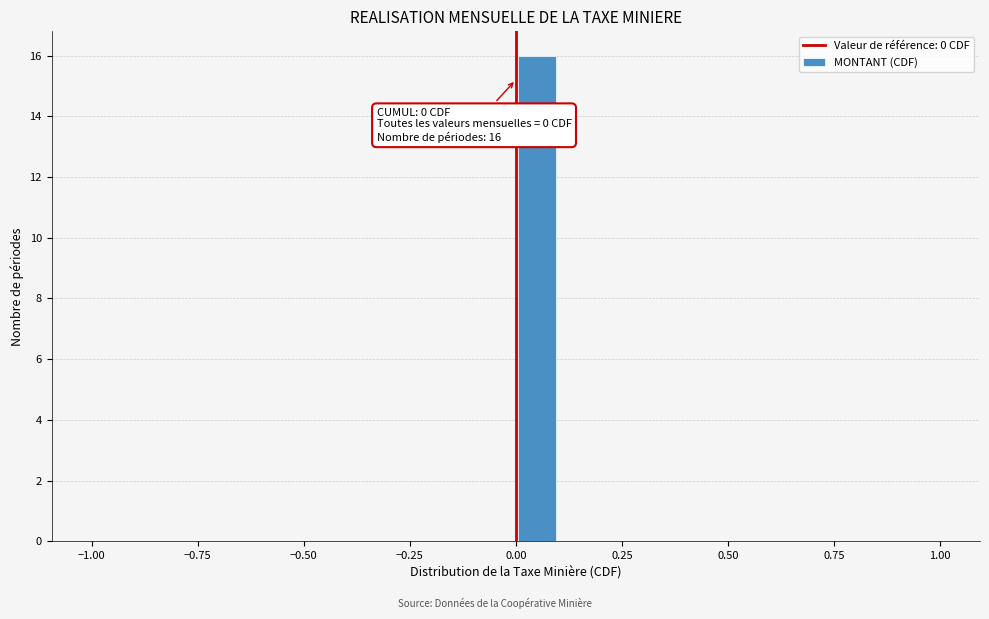

Read against the x-axis, roughly where is the centre of the tallest bar?

0.05